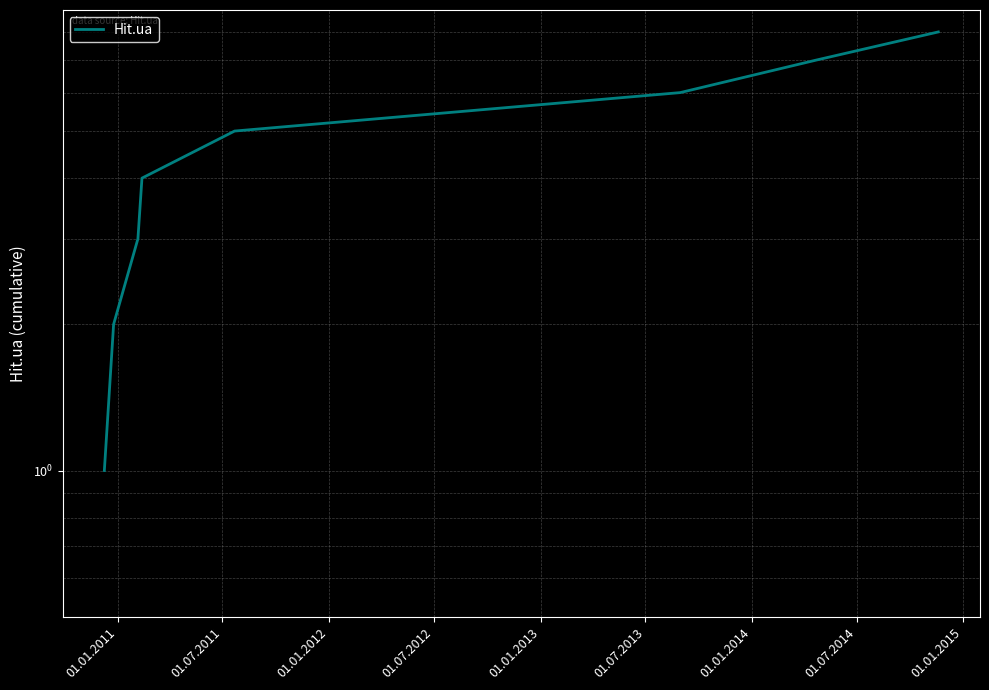

List the labels in order of value, smallest first.

01.01.2011, 01.07.2011, 01.01.2012, 01.07.2012, 01.01.2013, 01.07.2013, 01.01.2014, 01.07.2014